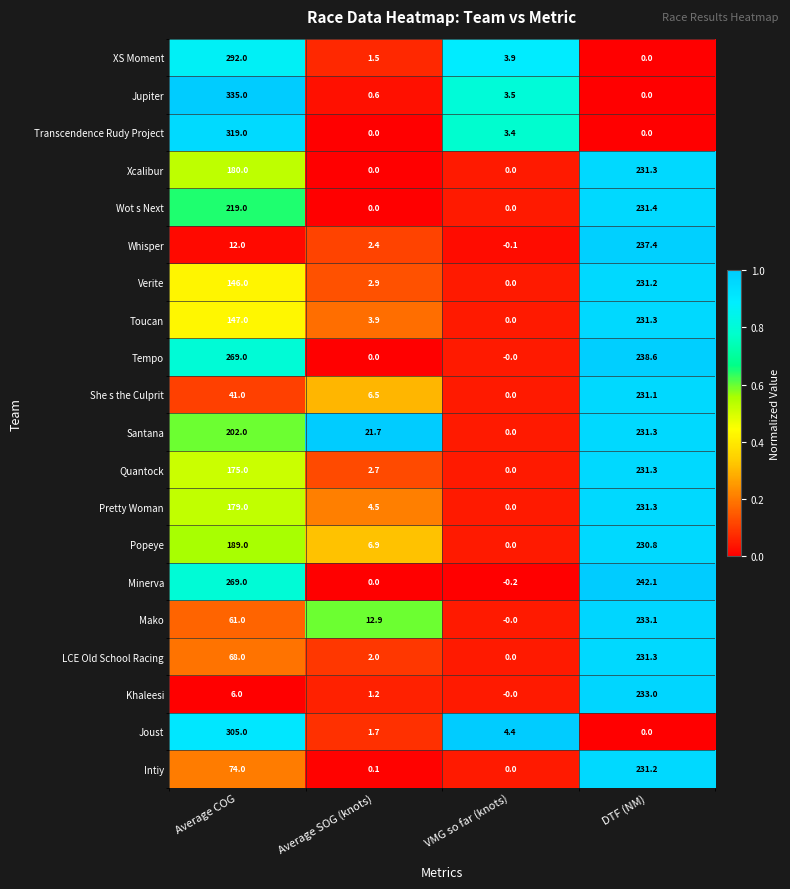

What is the difference between the She s the Culprit values at VMG so far (knots) and Average SOG (knots)?

6.5